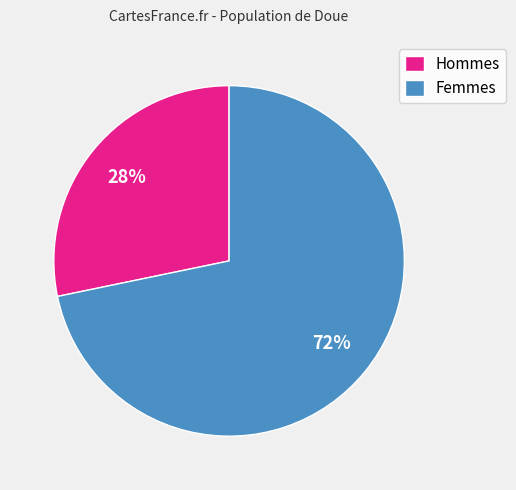

Is there any slice that represents more than half of the pie?

Yes